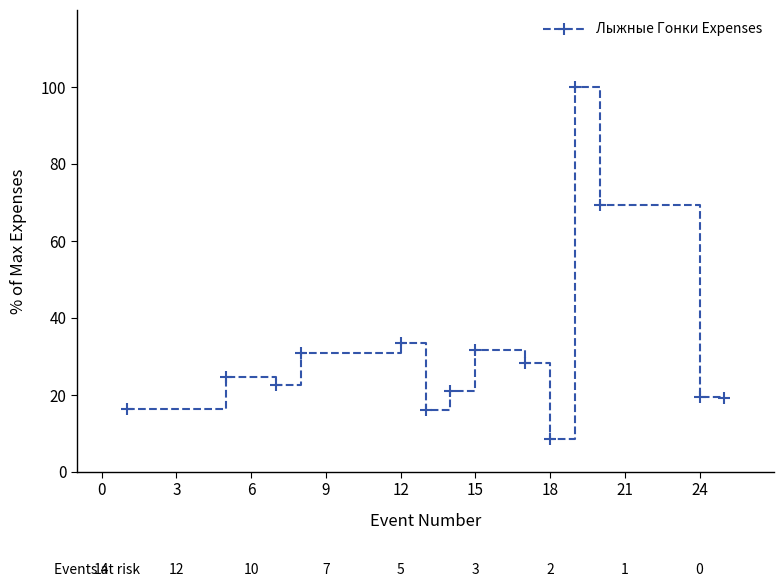

What is the maximum value shown in the chart?

100.0